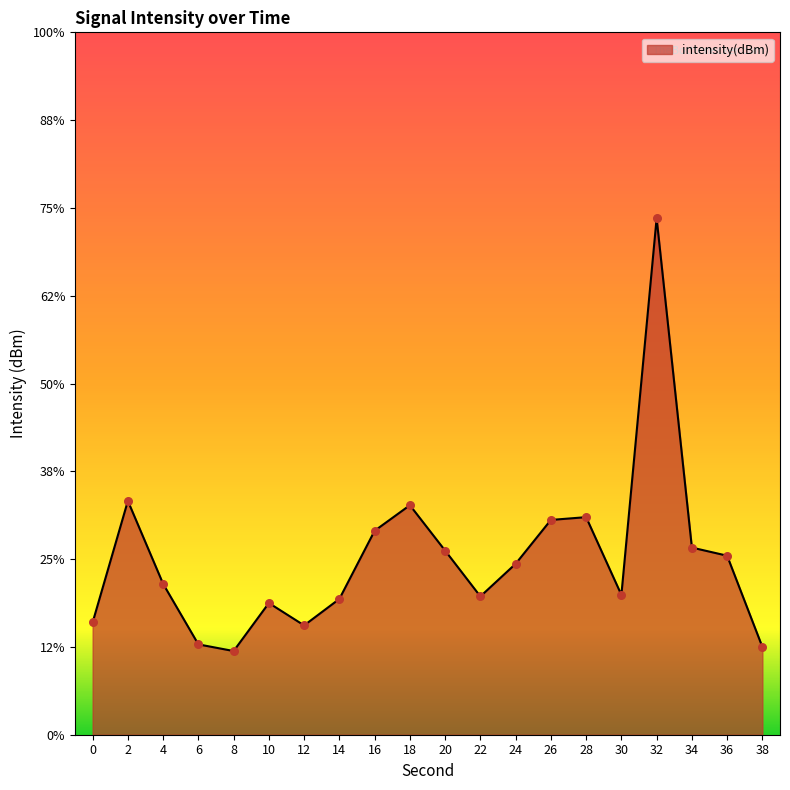

What is the change in value from 18 to 34?

-1.0